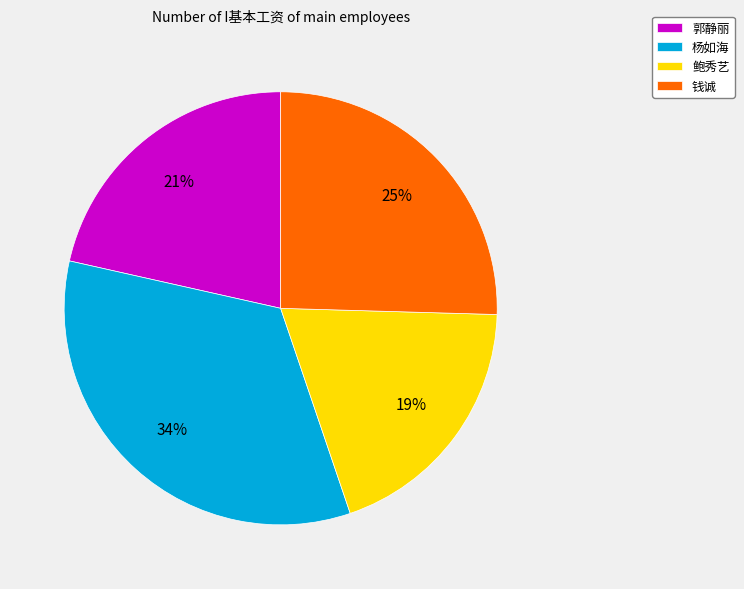

Which category has the smallest portion of the pie?

鲍秀艺